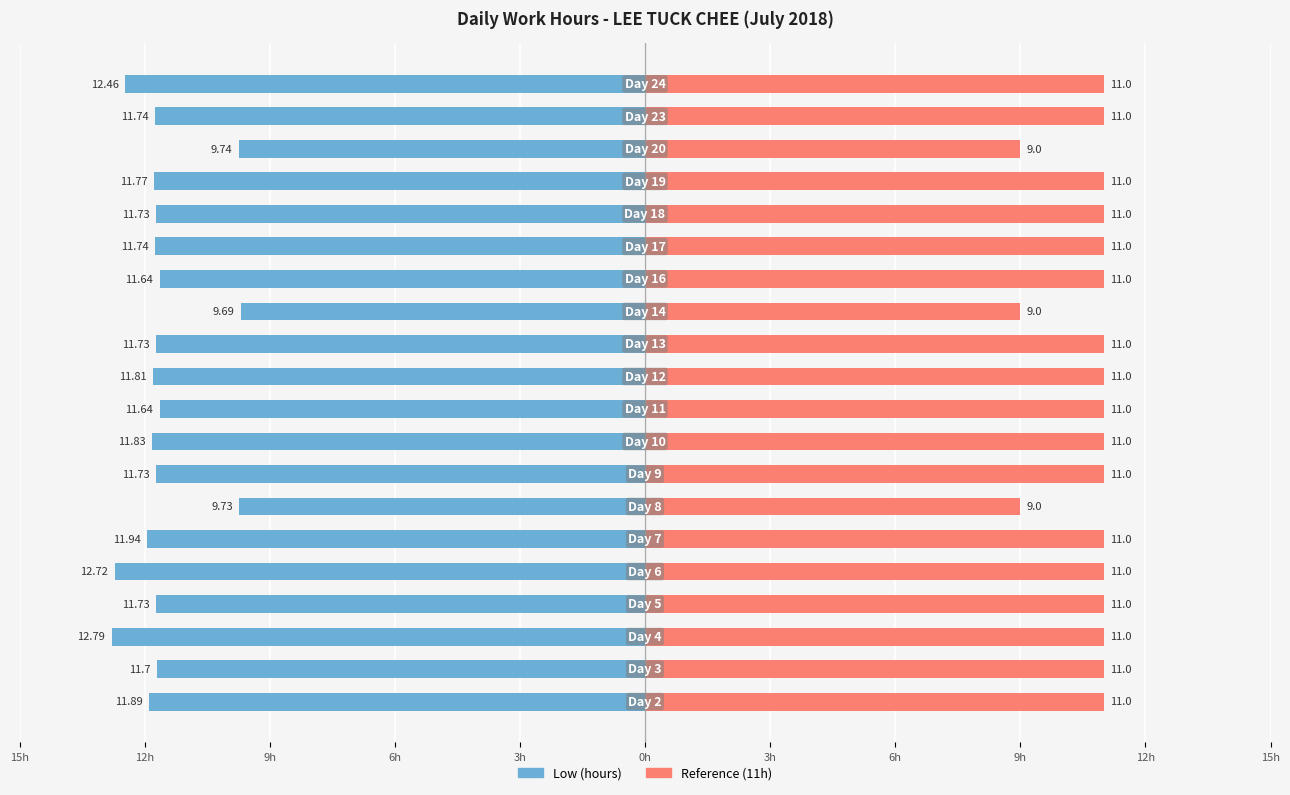

Which series has the largest total across all categories?

Low (hours)